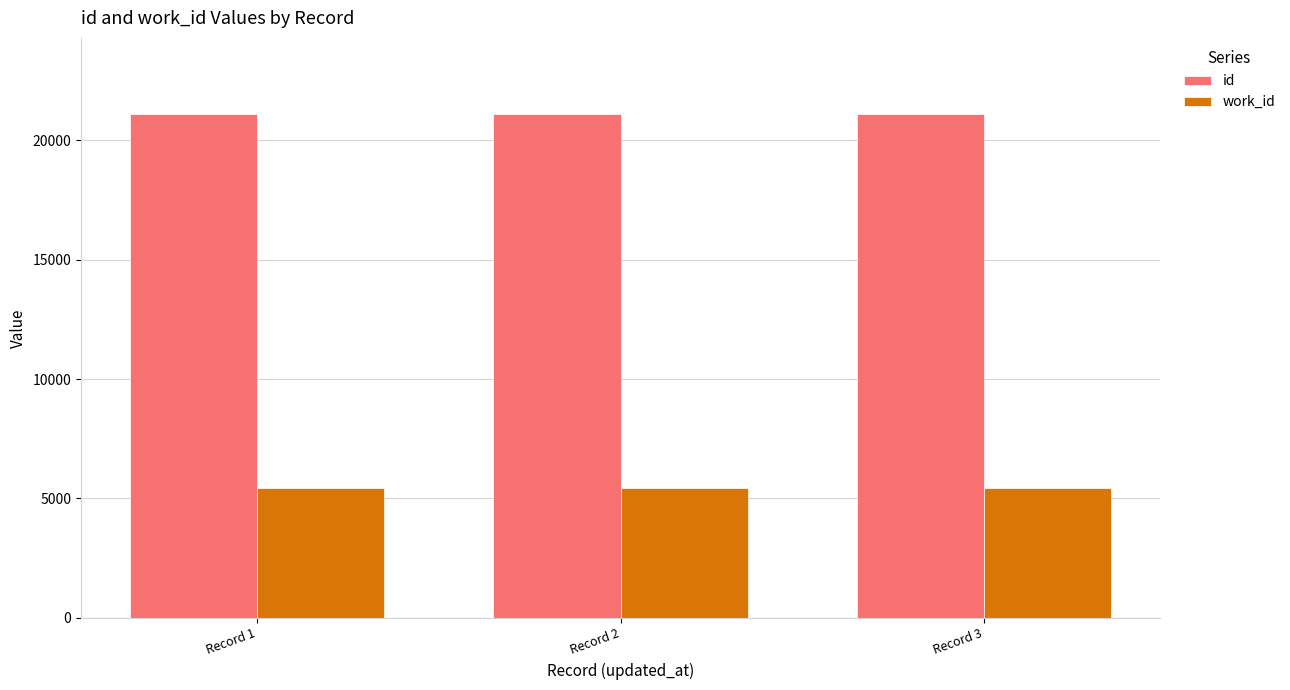

What is the difference between the highest and lowest values at Record 3?

15675